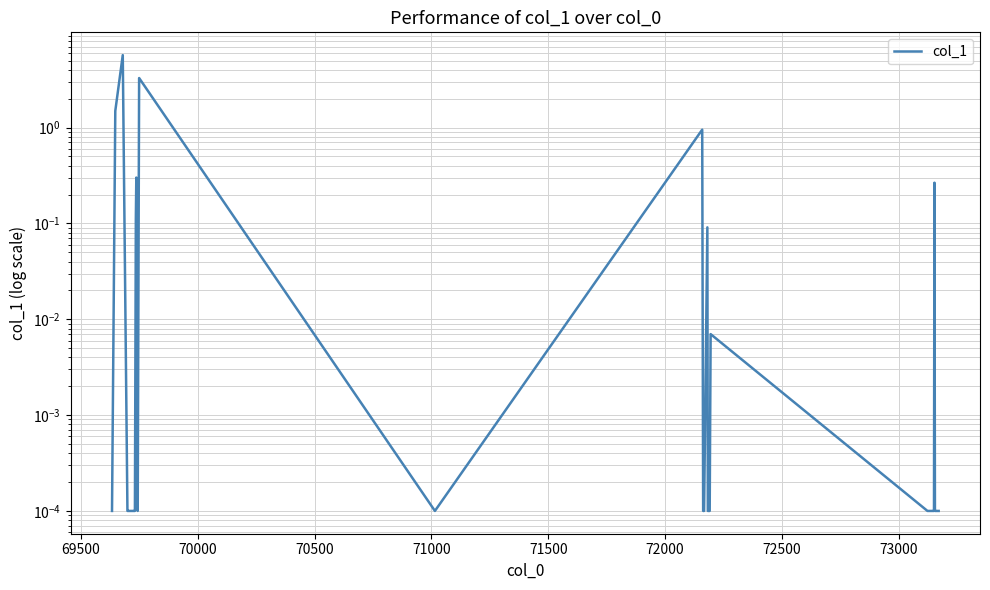

Does the chart display data point markers on the line(s)?

No